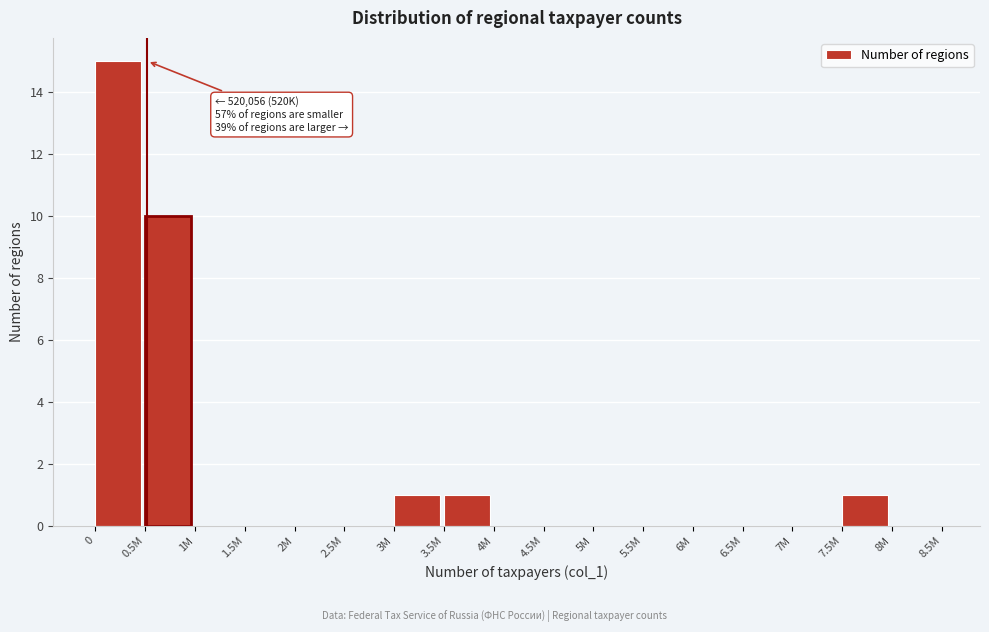

Reading left to right, transcribe all the data shown in this chart.

0=15	0.5M=10	1M=0	1.5M=0	2M=0	2.5M=0	3M=1	3.5M=1	4M=0	4.5M=0	5M=0	5.5M=0	6M=0	6.5M=0	7M=0	7.5M=1	8M=0